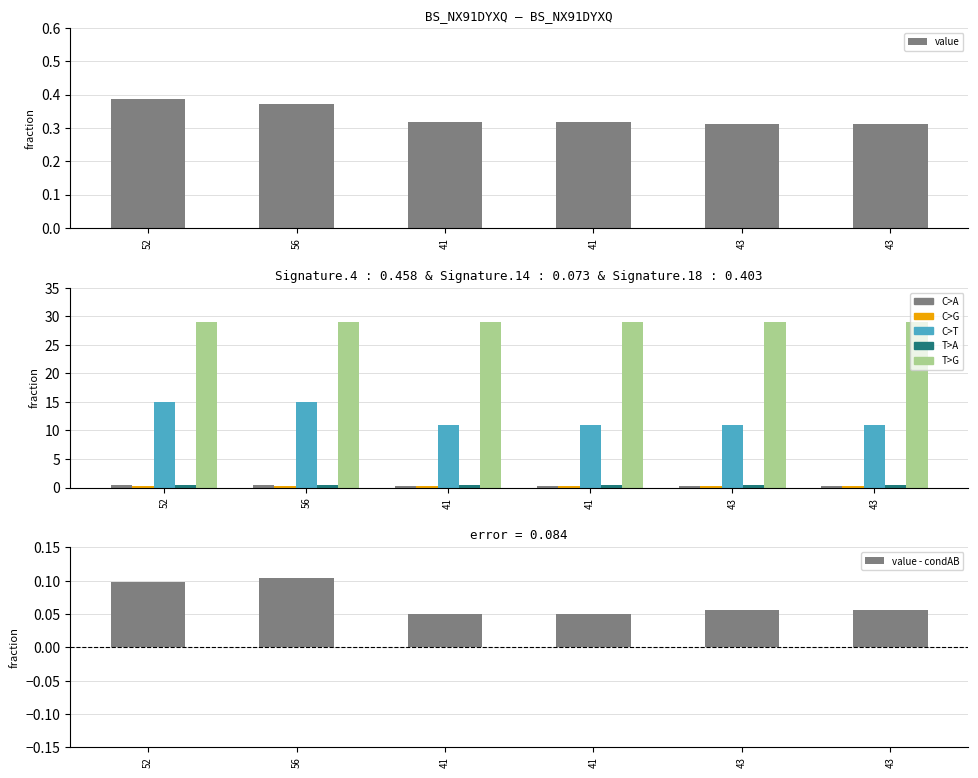

At which label is value closest to 0?

43